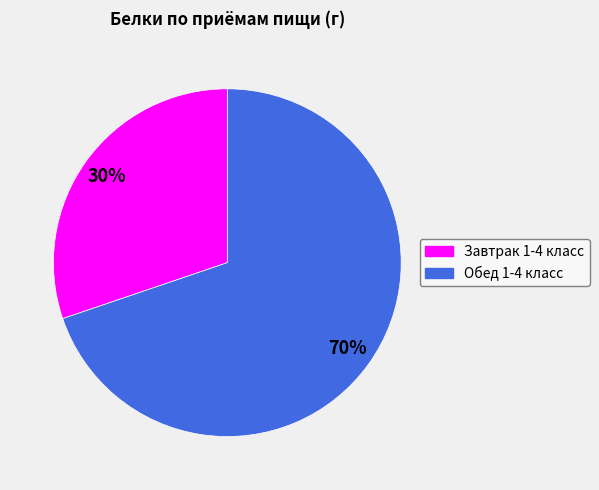

To the nearest percent, what is the difference between the largest and smallest slice percentages?

40%